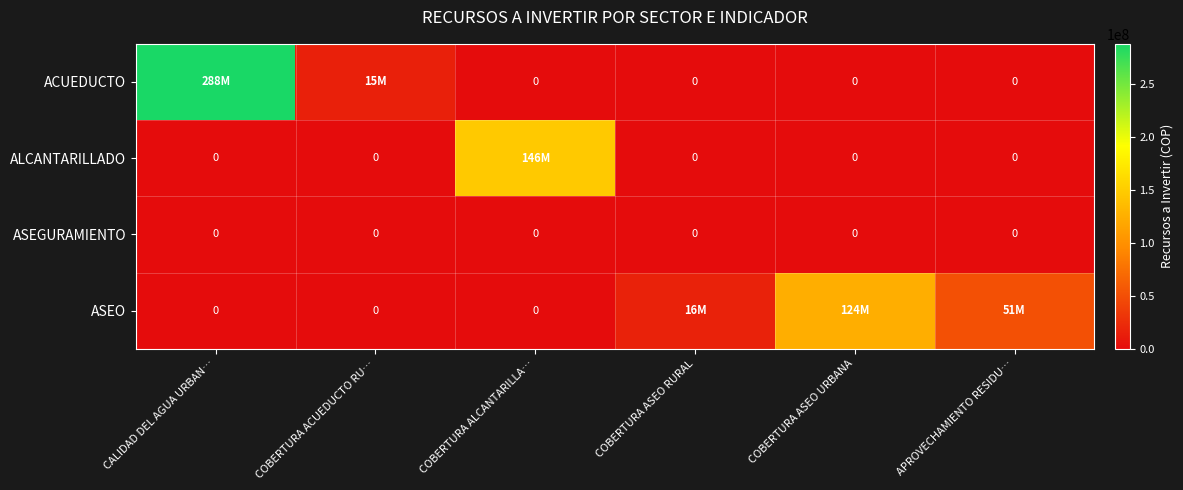

The value of ASEO at APROVECHAMIENTO RESIDU… is 67977106. True or false?

False